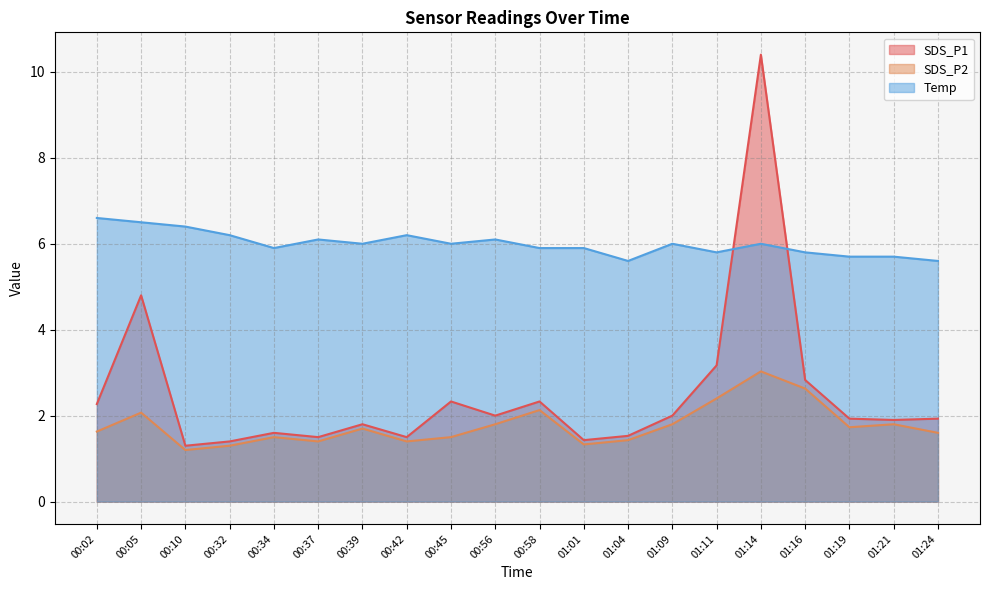

Rank the series at 00:10 from highest to lowest value.

Temp, SDS_P1, SDS_P2